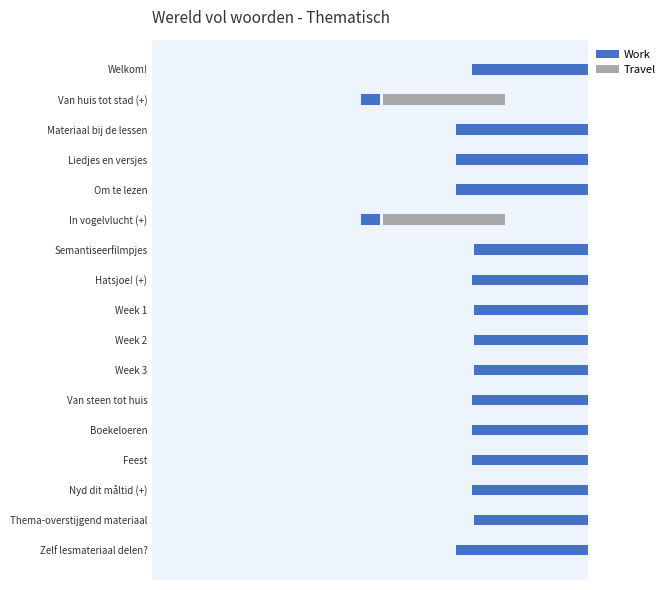

How many bars are there in each group?

2